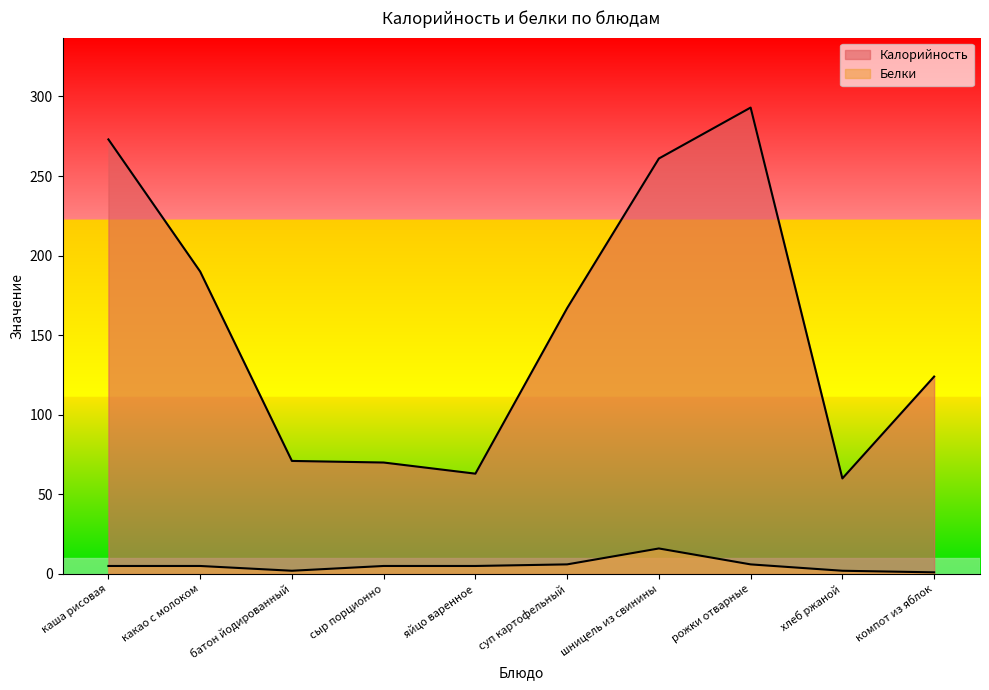

Which series changed the most between шницель из свинины and хлеб ржаной?

Калорийность